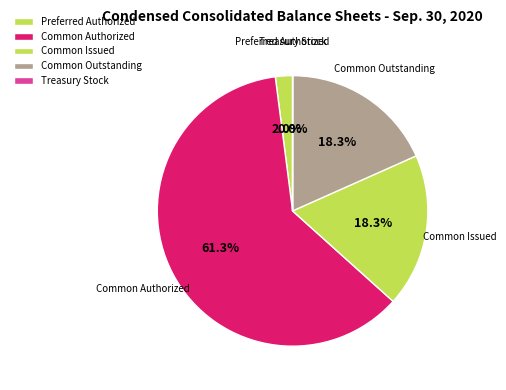

Is Common Issued the majority of the pie?

No